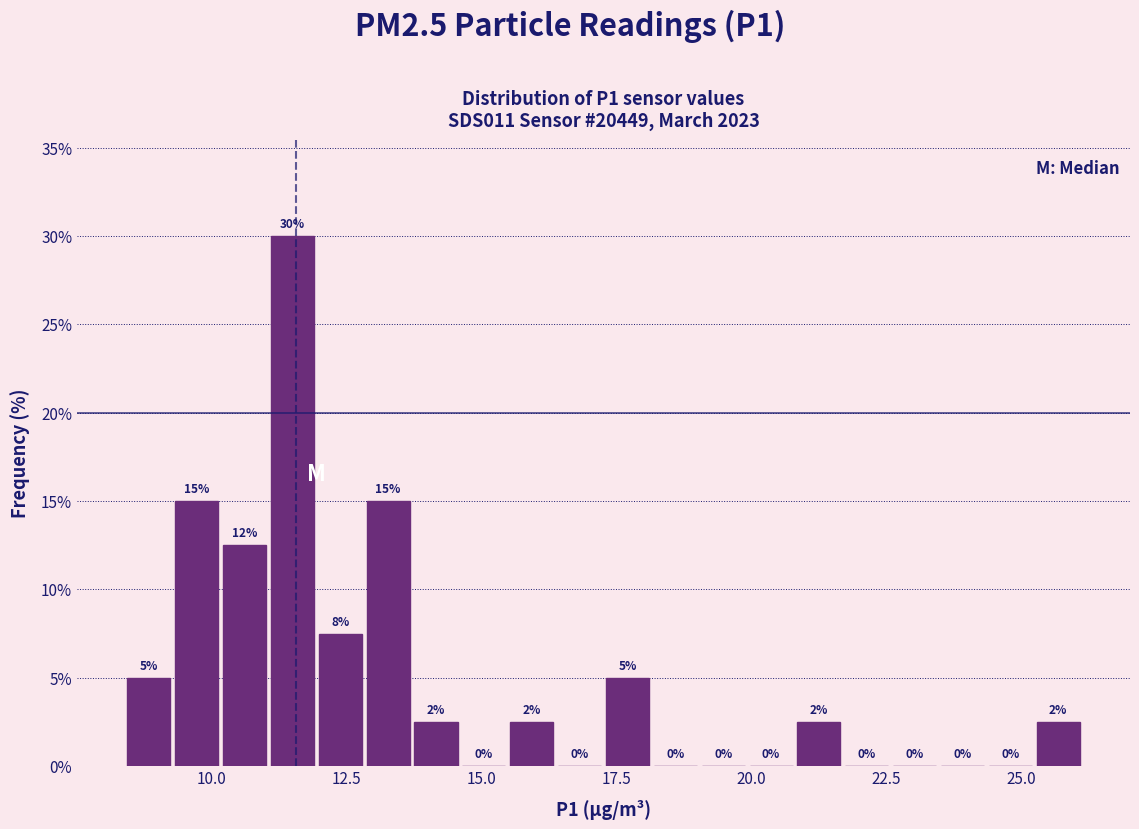

Around what value on the x-axis is the tallest bar? Give the approximate position of its centre, as read against the axis.

11.5